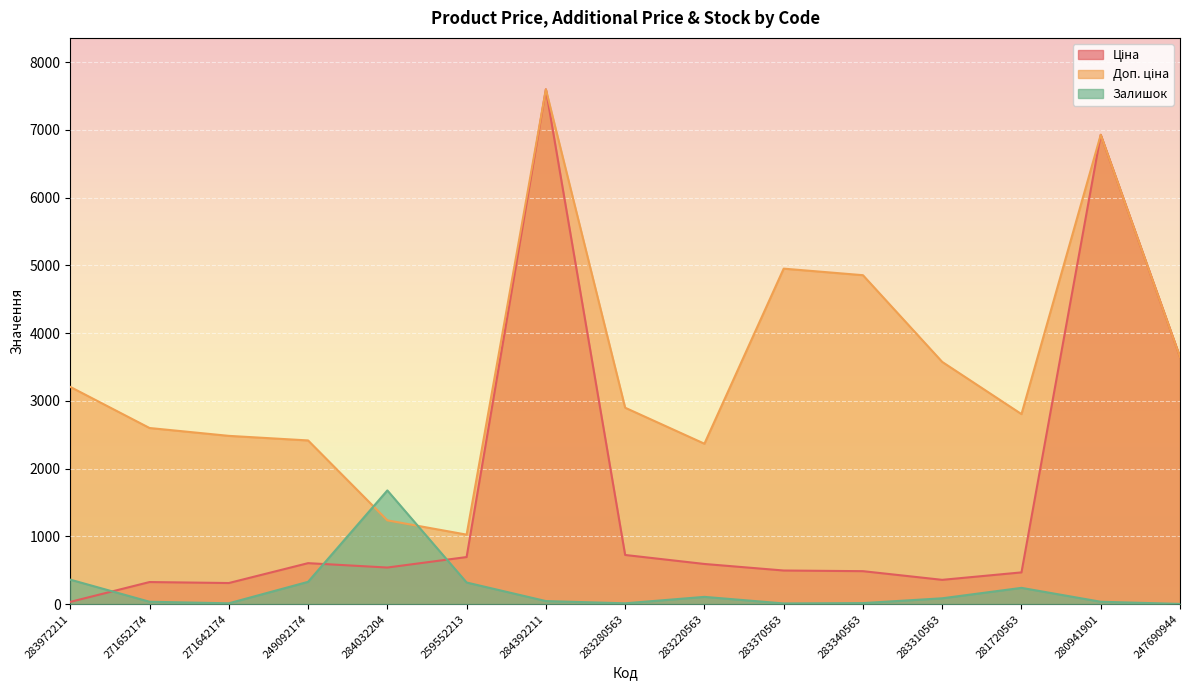

True or false: Ціна and Доп. ціна intersect in this chart.

False